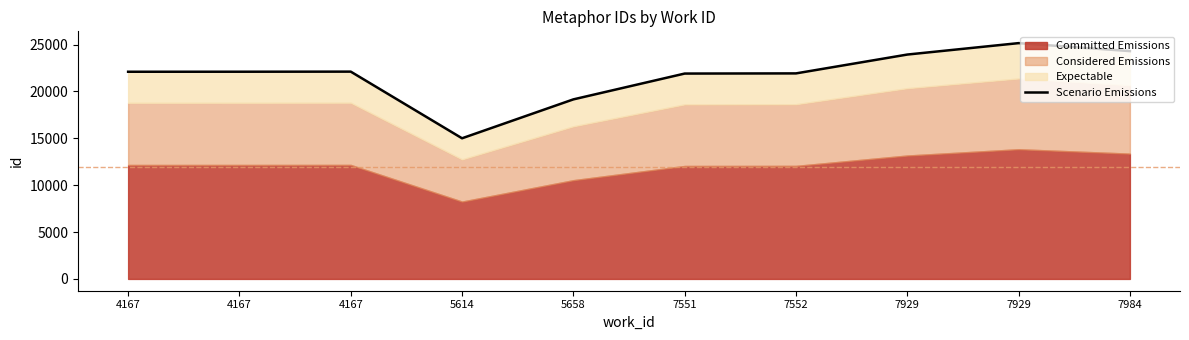

Between 4167 and 5658, which is larger?

4167